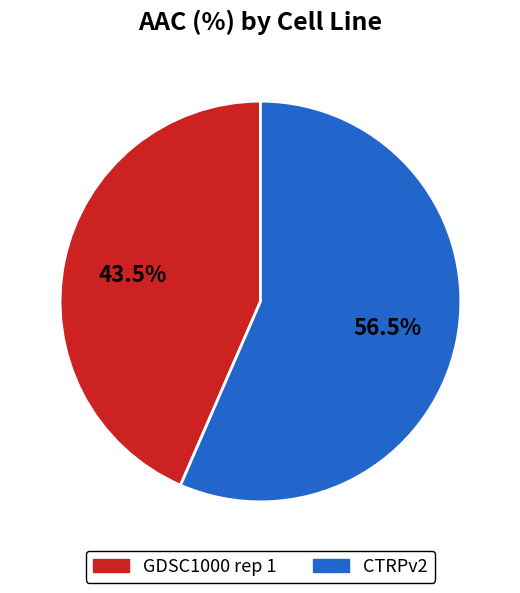

Does any single category account for the majority?

Yes